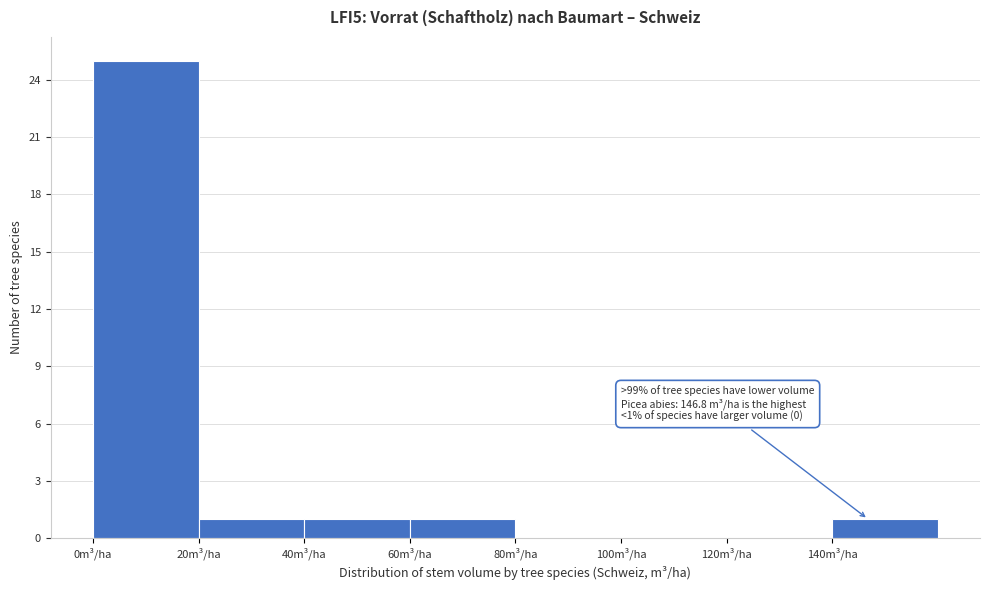

Over which range of the x-axis is the bar tallest?

0 to 20